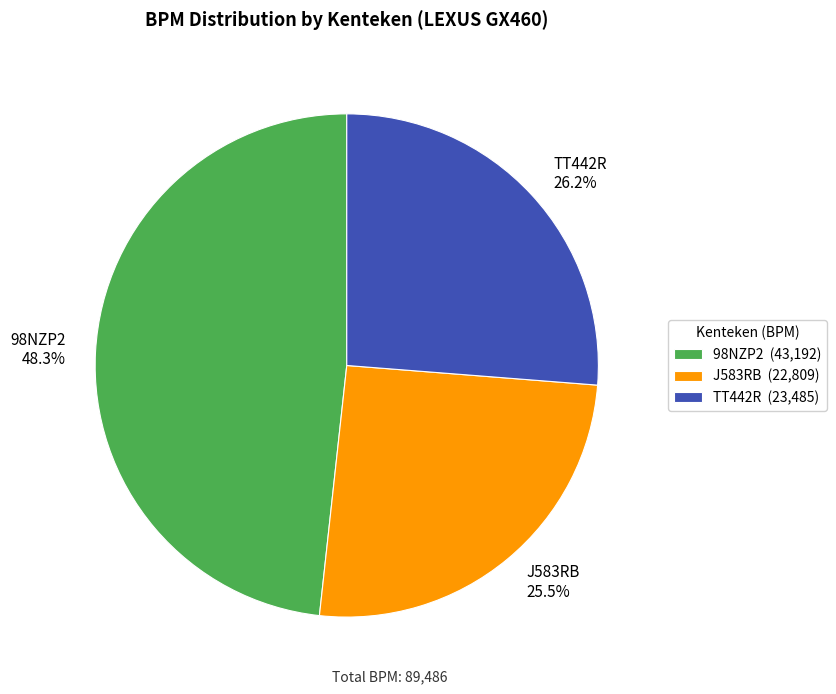

To the nearest percent, what portion does TT442R represent?

26%